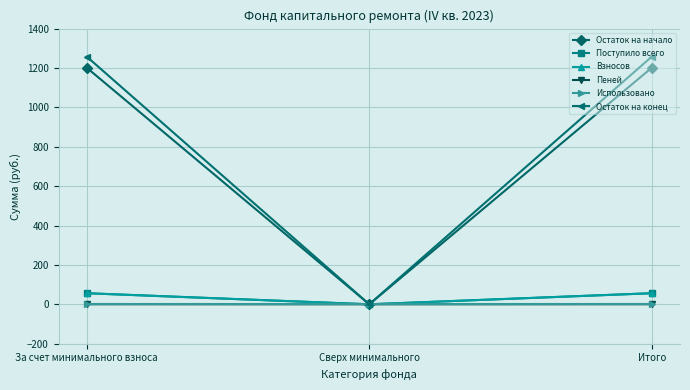

Which series has the largest total across all categories?

Остаток на конец